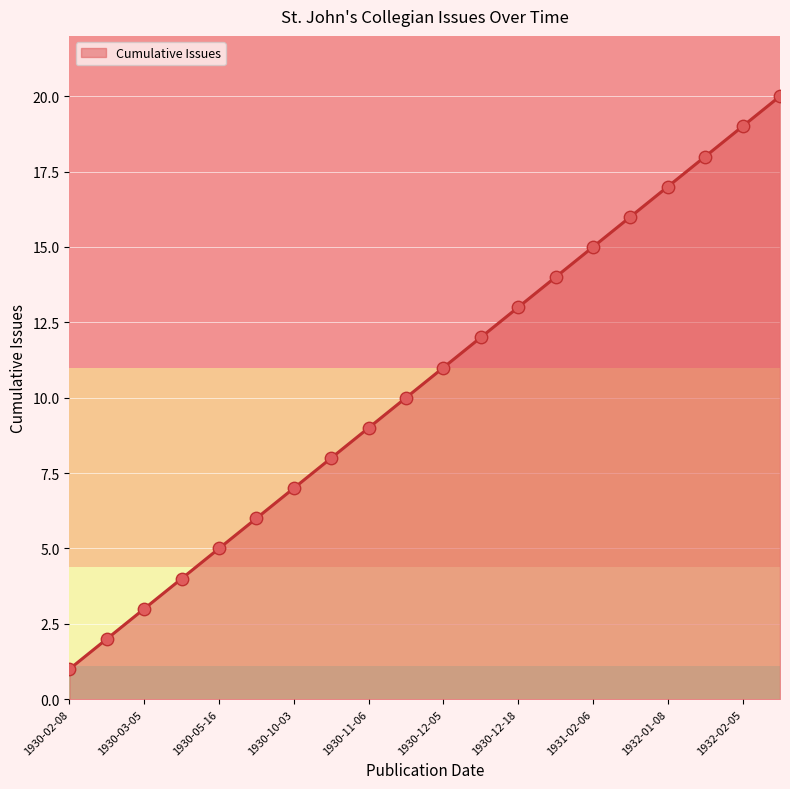

What is the greatest value displayed?

20